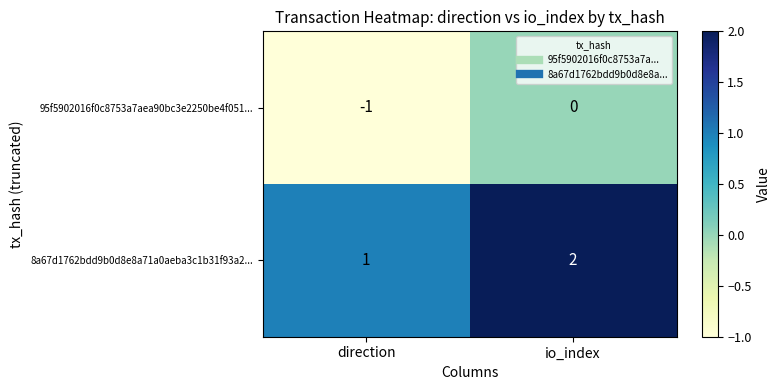

What is the total value across all series at io_index?

2